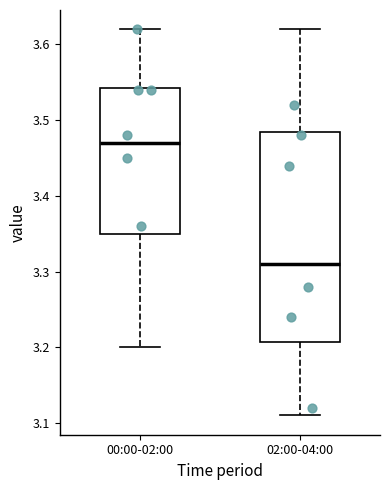

Where does the lower whisker of the box for 00:00-02:00 end on the y-axis? The values are not printed on the chart, so give them approximately, as read against the axis.

3.20